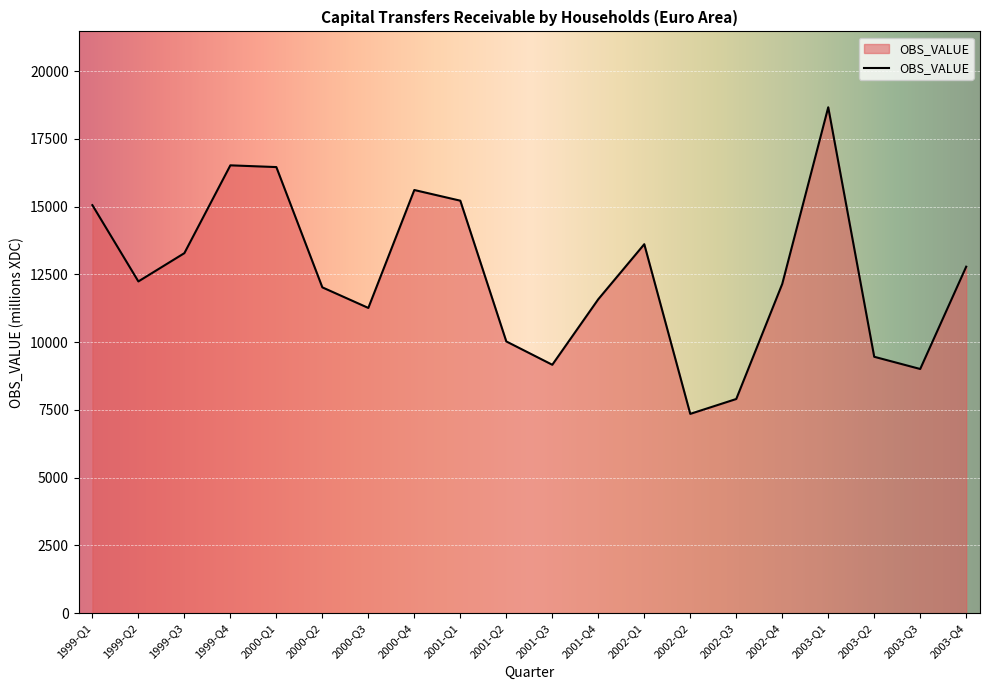

The value at 2001-Q4 is 3990.7. True or false?

False